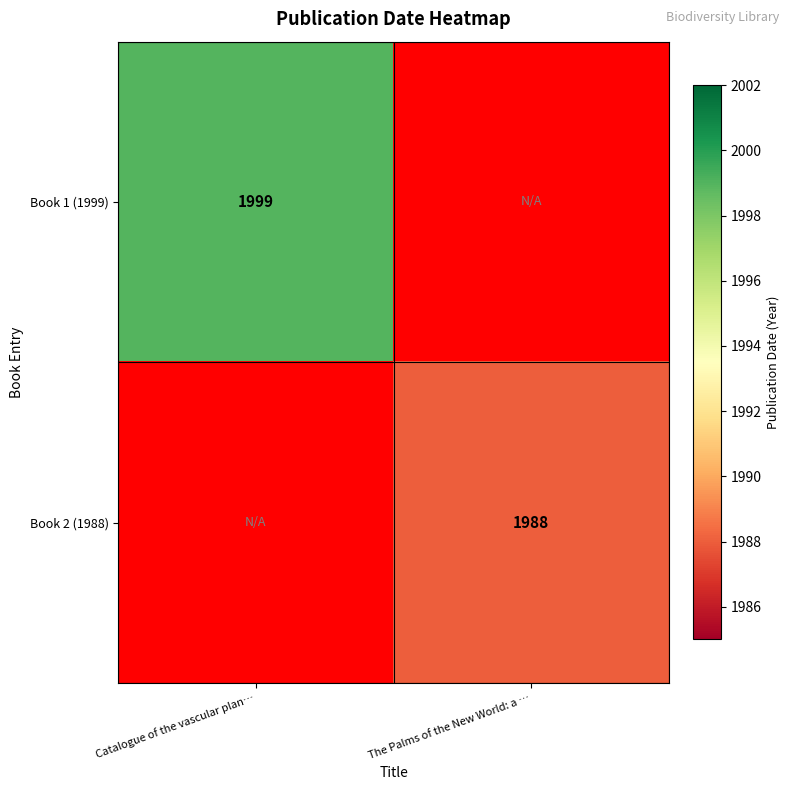

Is it true that Book 1 (1999) equals 3414 at Catalogue of the vascular plan…?

False